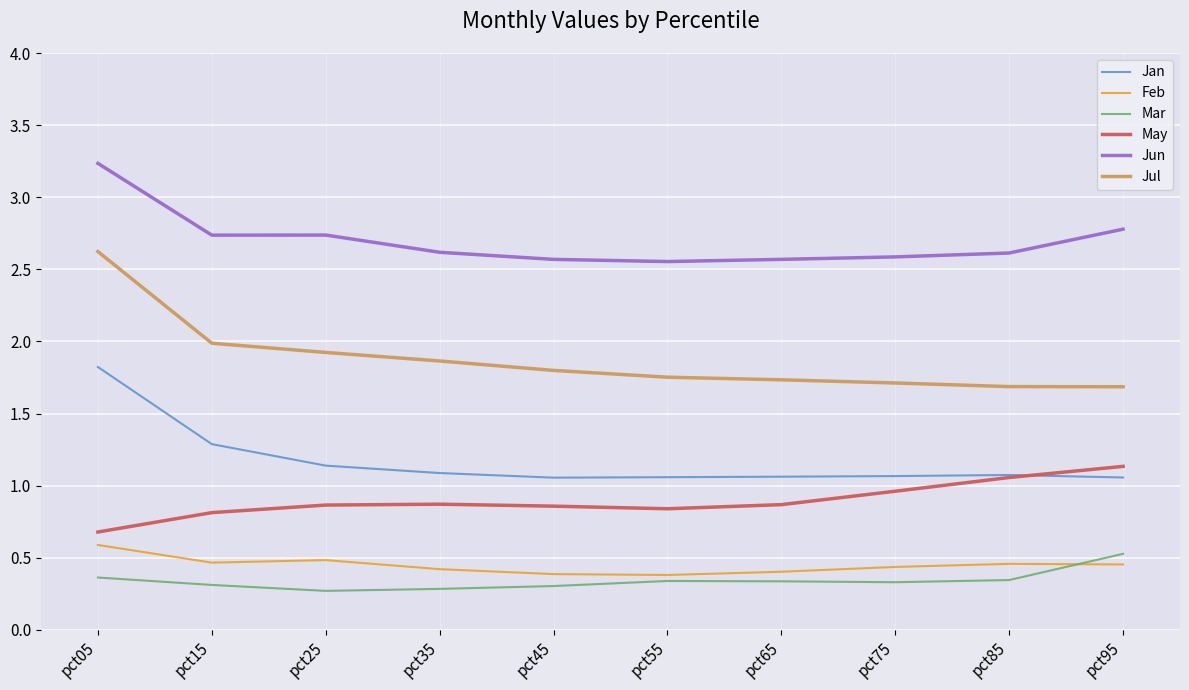

True or false: Jun and Jul cross at least once.

False